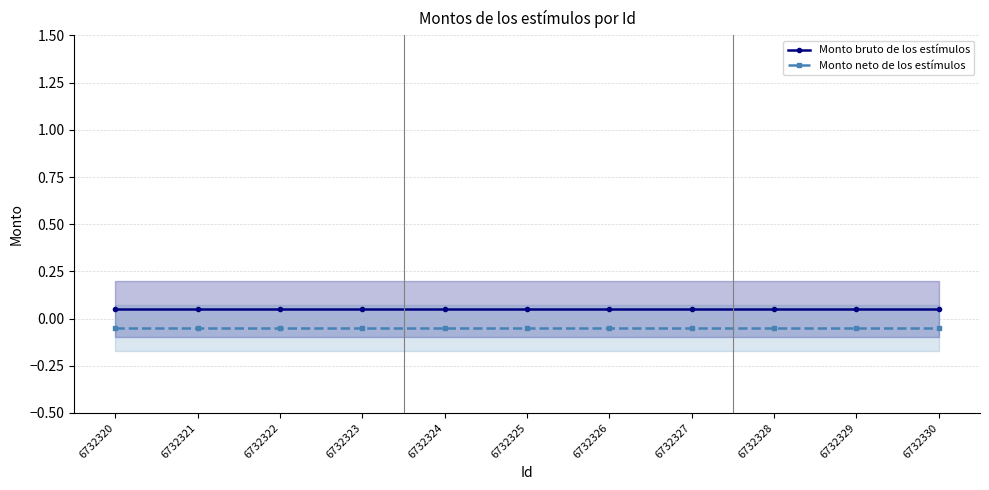

Reading left to right, transcribe all the data shown in this chart.

Monto bruto de los estímulos: 0.1	0.1	0.1	0.1	0.1	0.1	0.1	0.1	0.1	0.1	0.1
Monto neto de los estímulos: -0.1	-0.1	-0.1	-0.1	-0.1	-0.1	-0.1	-0.1	-0.1	-0.1	-0.1